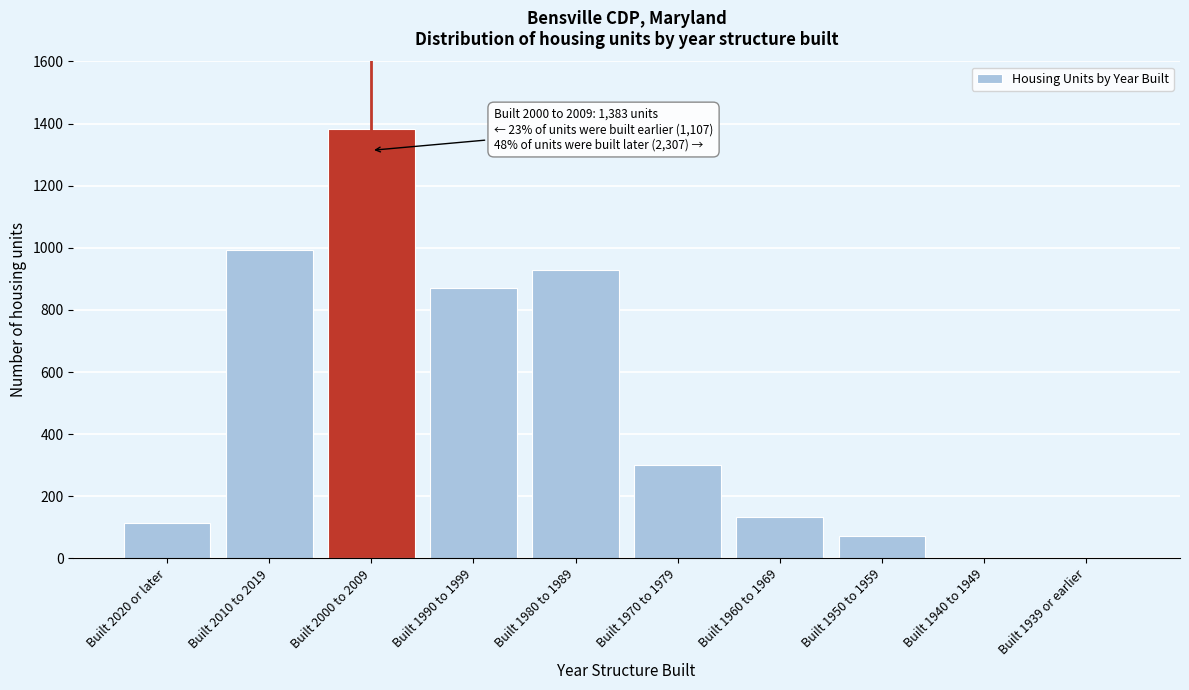

Reading right to left, what are all the values shown in this chart?

Built 1939 or earlier=0	Built 1940 to 1949=0	Built 1950 to 1959=71	Built 1960 to 1969=134	Built 1970 to 1979=302	Built 1980 to 1989=928	Built 1990 to 1999=872	Built 2000 to 2009=1383	Built 2010 to 2019=994	Built 2020 or later=113